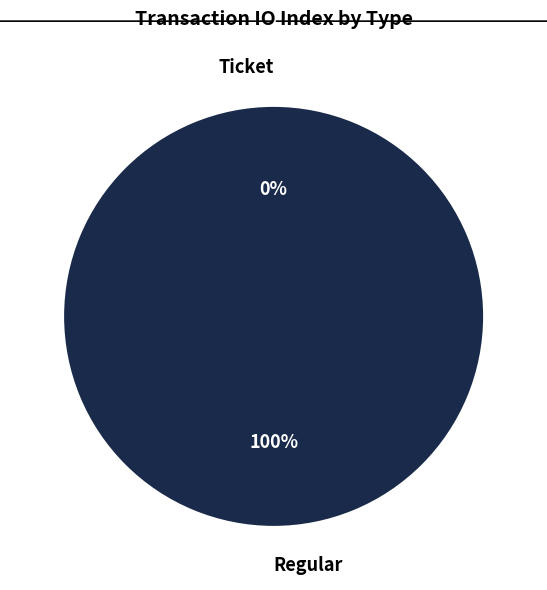

True or false: Regular accounts for 100% of the total.

True